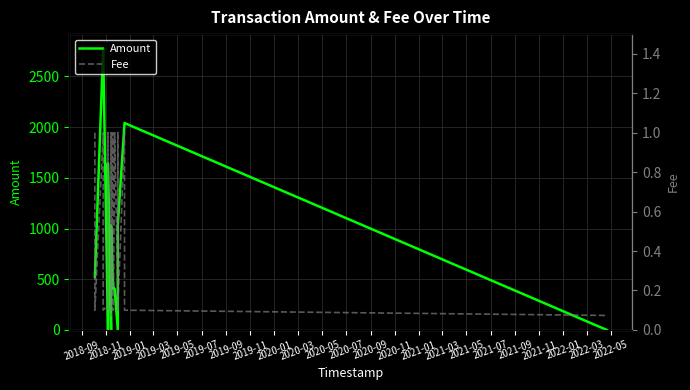

How many times do Fee and Amount cross each other?

7